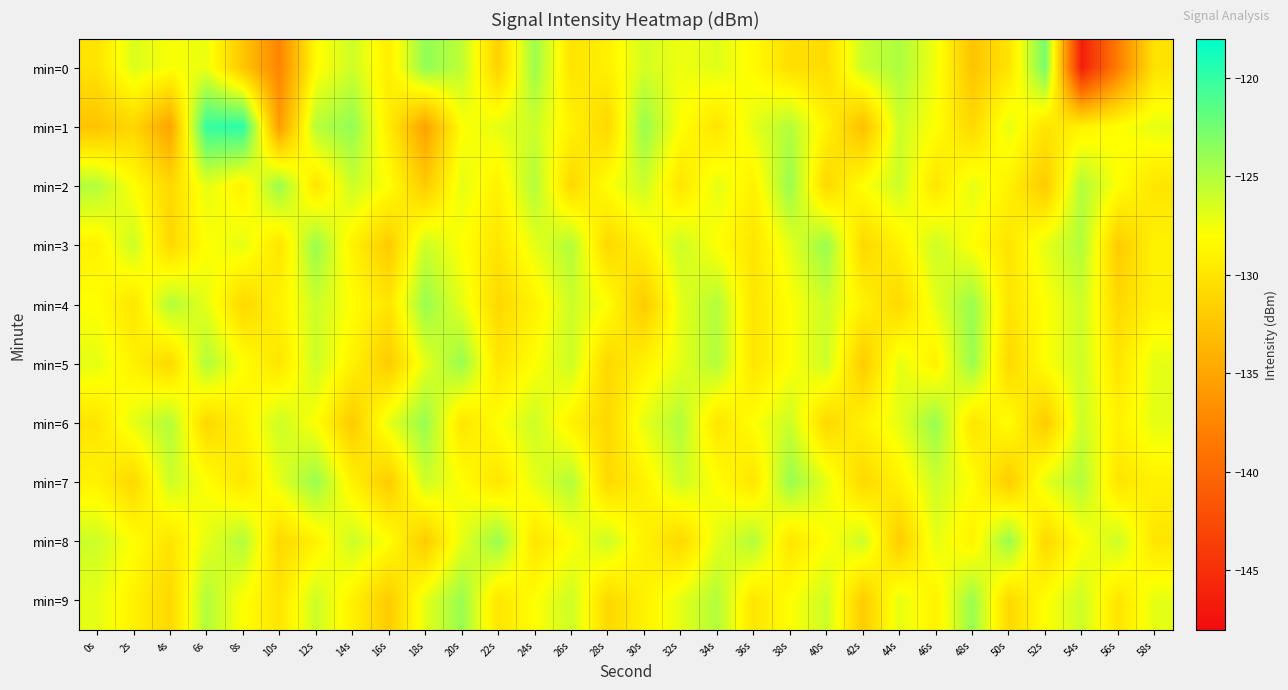

What is the smallest value displayed?

-146.4